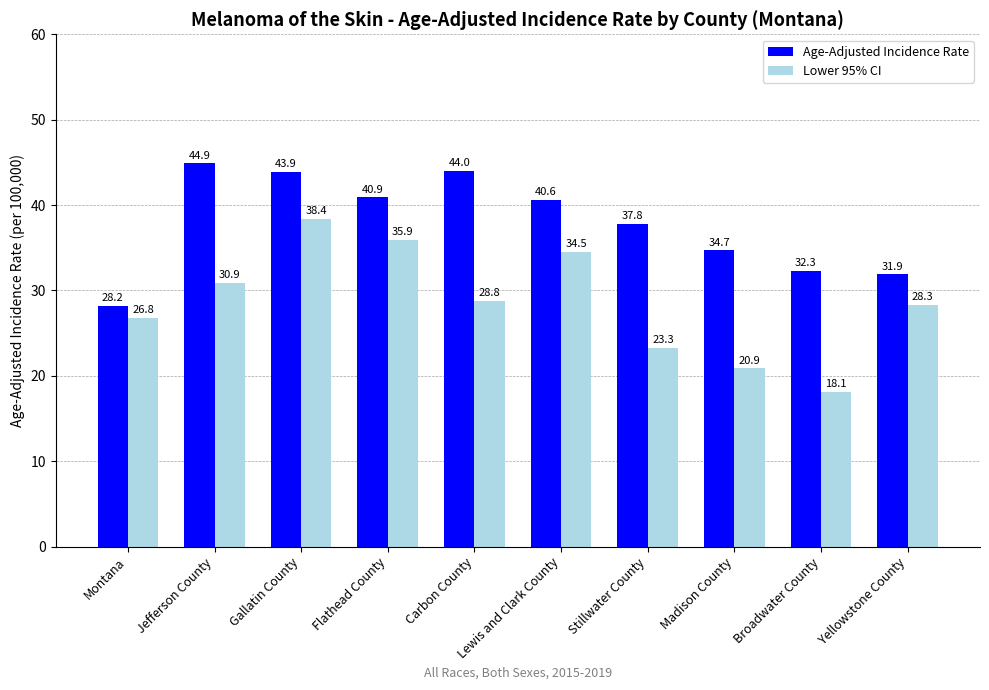

Reading left to right, transcribe all the data shown in this chart.

Age-Adjusted Incidence Rate: 28.2	44.9	43.9	40.9	44.0	40.6	37.8	34.7	32.3	31.9
Lower 95% CI: 26.8	30.9	38.4	35.9	28.8	34.5	23.3	20.9	18.1	28.3